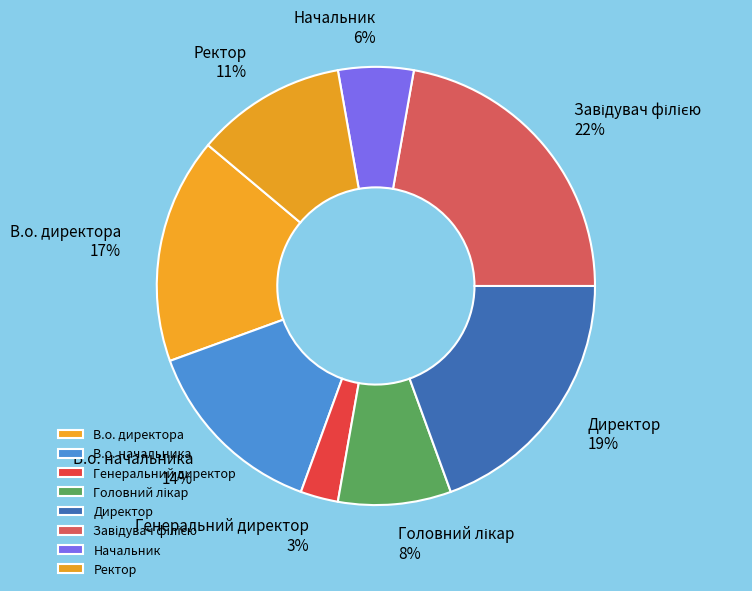

What percentage is the Генеральний директор slice, to the nearest percent?

3%